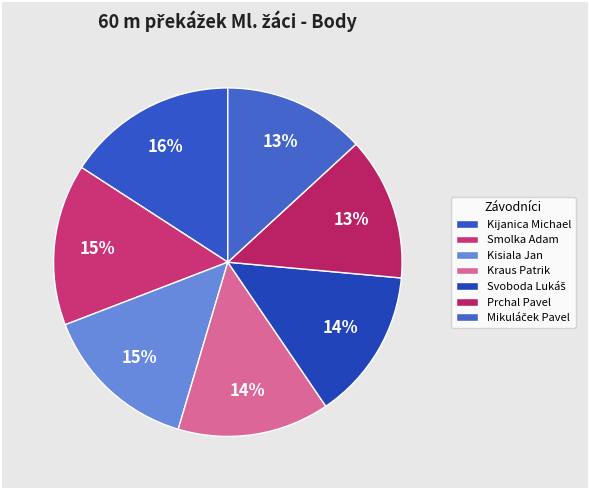

How many segments does this pie chart have?

7